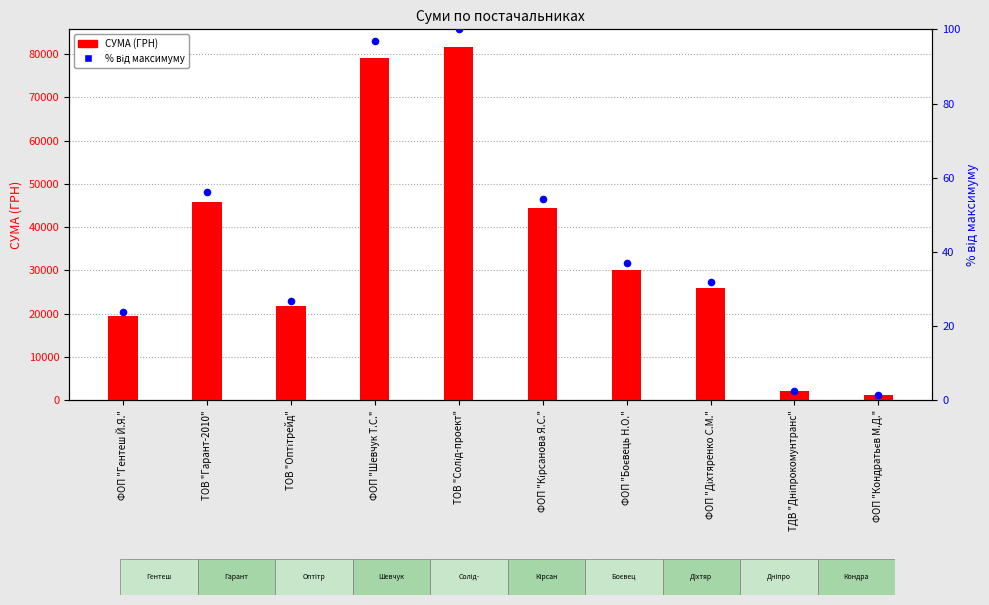

Which series contains the lowest Y value?

% від максимуму